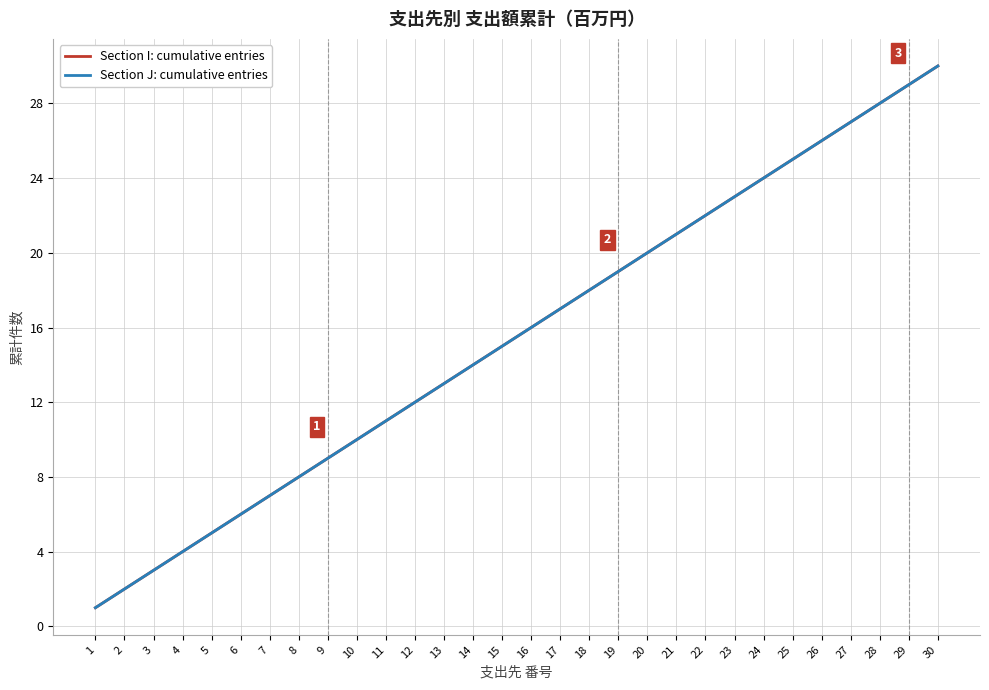

Rank the series at 3 from highest to lowest value.

Section I: cumulative entries, Section J: cumulative entries